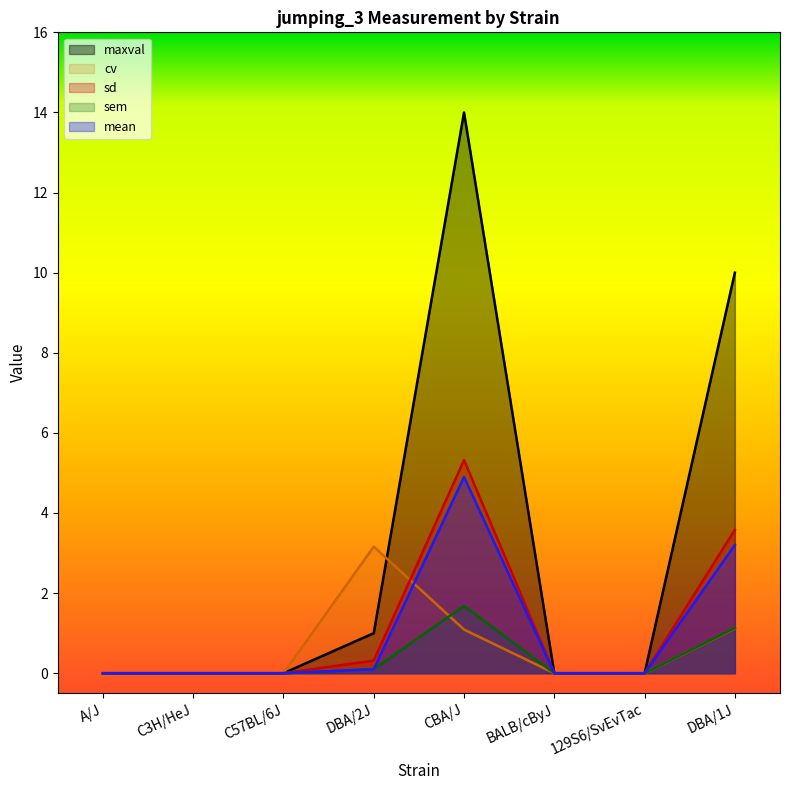

At C3H/HeJ, list the series in order from largest to smallest.

mean, sd, sem, cv, maxval